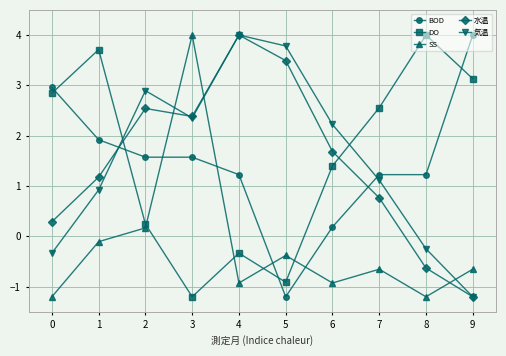

Is the value of 気温 at 7 greater than the value of BOD at 6?

Yes